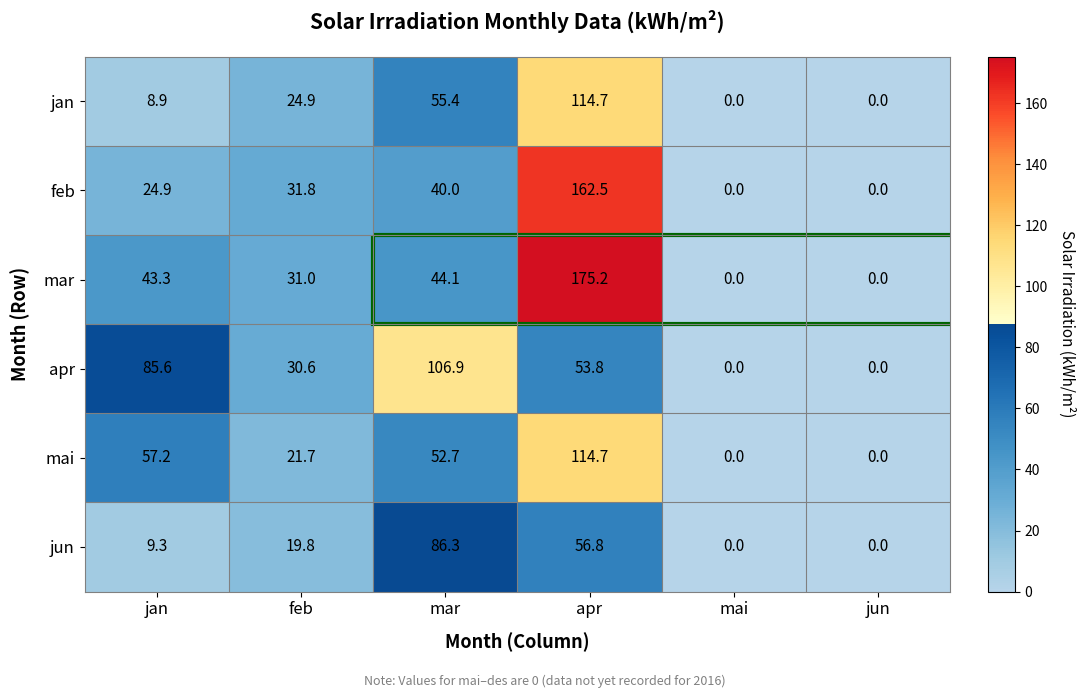

What is the spread (max minus min) of values at apr?

121.4